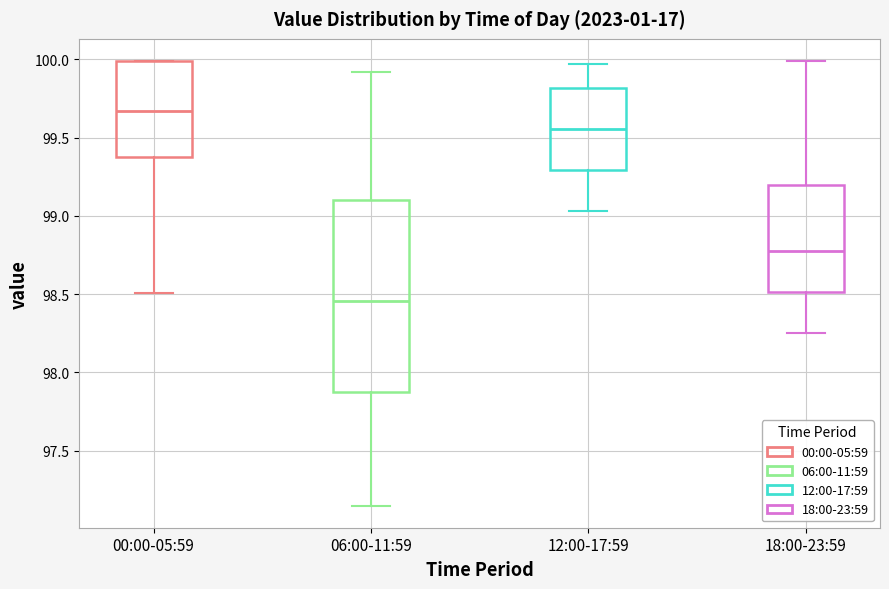

Reading left to right, read every box against the y-axis: the position of its median line, the range the box covers, and the ends of its whiskers. The values are not printed on the chart, so give them approximately, as read against the axis.

00:00-05:59: median 99.65, box 99.40 to 100.00, whiskers 98.50 to 100.00
06:00-11:59: median 98.45, box 97.90 to 99.10, whiskers 97.15 to 99.90
12:00-17:59: median 99.55, box 99.30 to 99.80, whiskers 99.05 to 99.95
18:00-23:59: median 98.80, box 98.50 to 99.20, whiskers 98.25 to 100.00